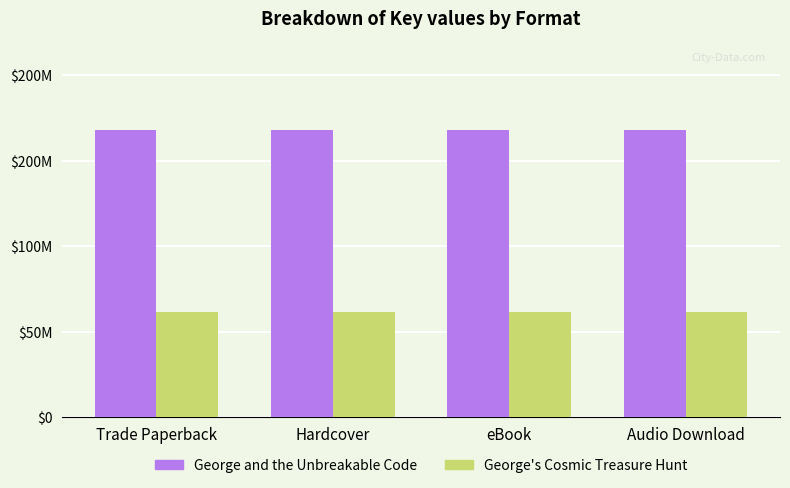

Does the chart contain any negative values?

No